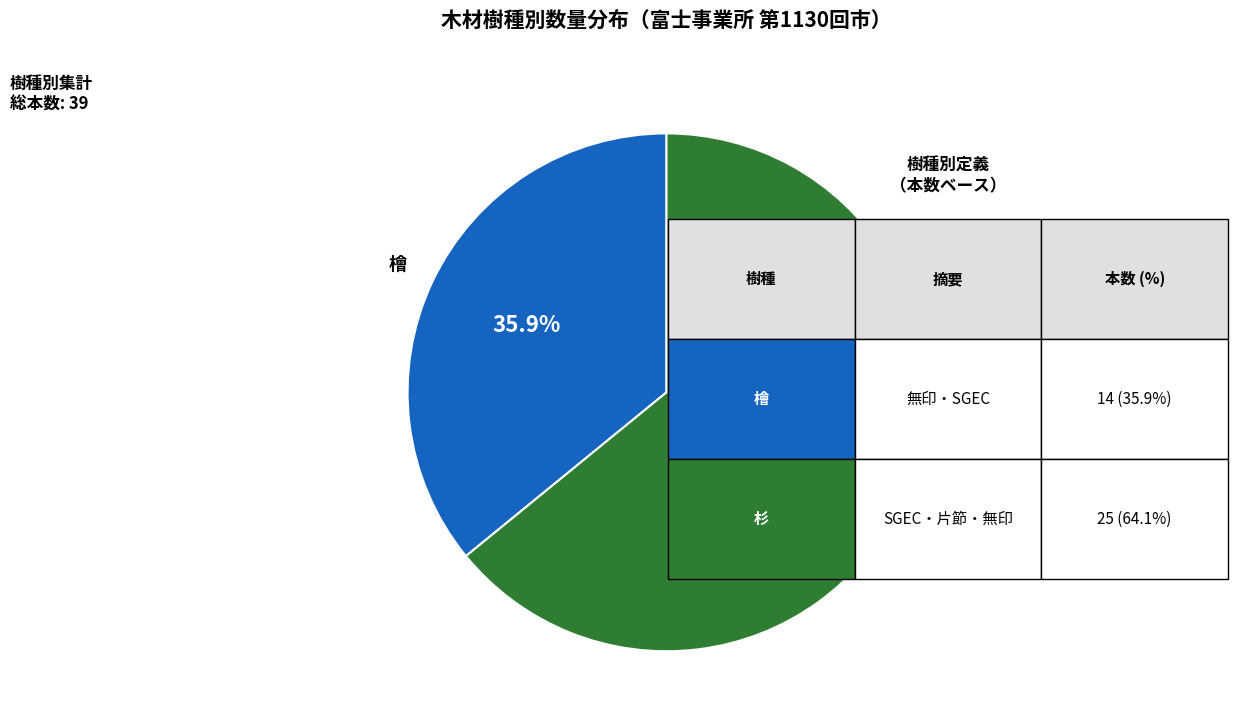

Count the number of slices in the pie.

2